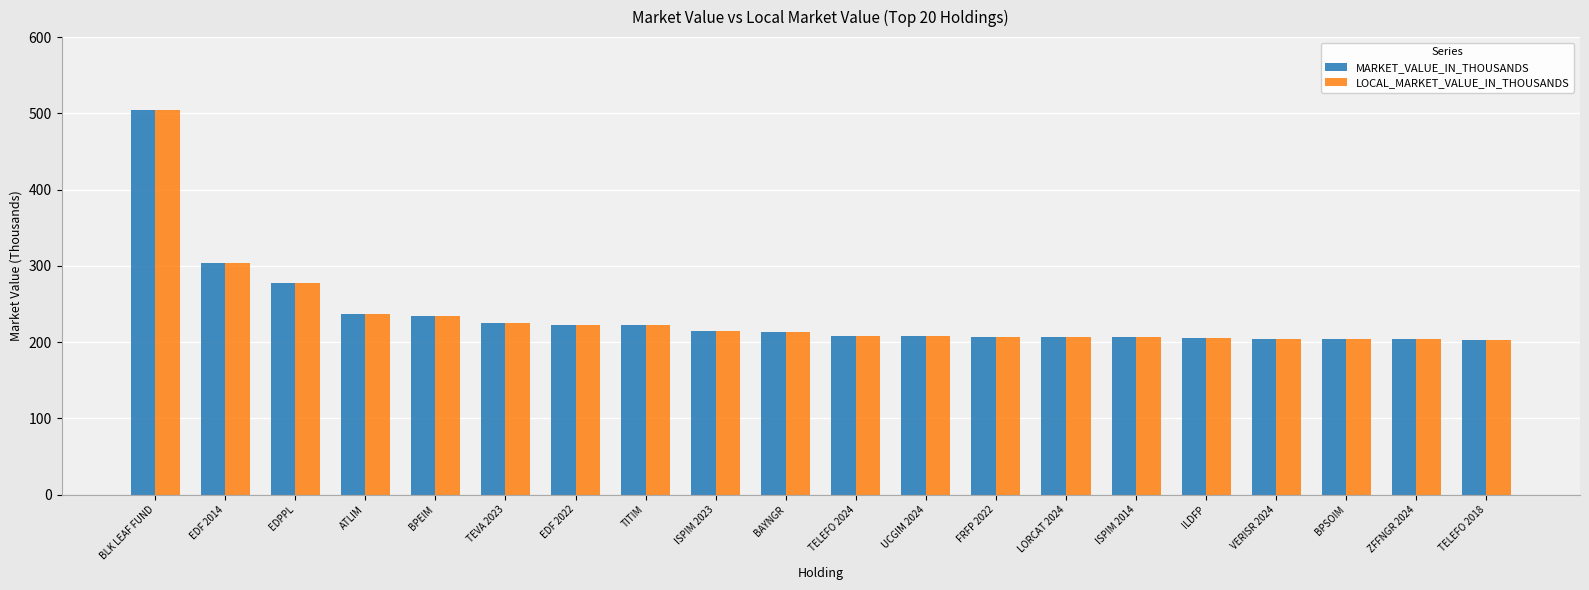

The MARKET_VALUE_IN_THOUSANDS series shows 203 at TELEFO 2018. True or false?

True